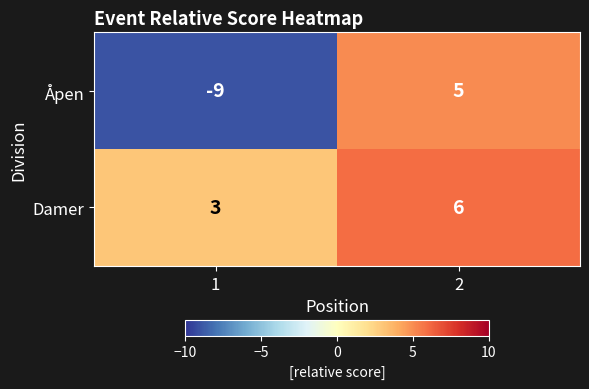

Is it true that Damer equals 4 at 1?

False